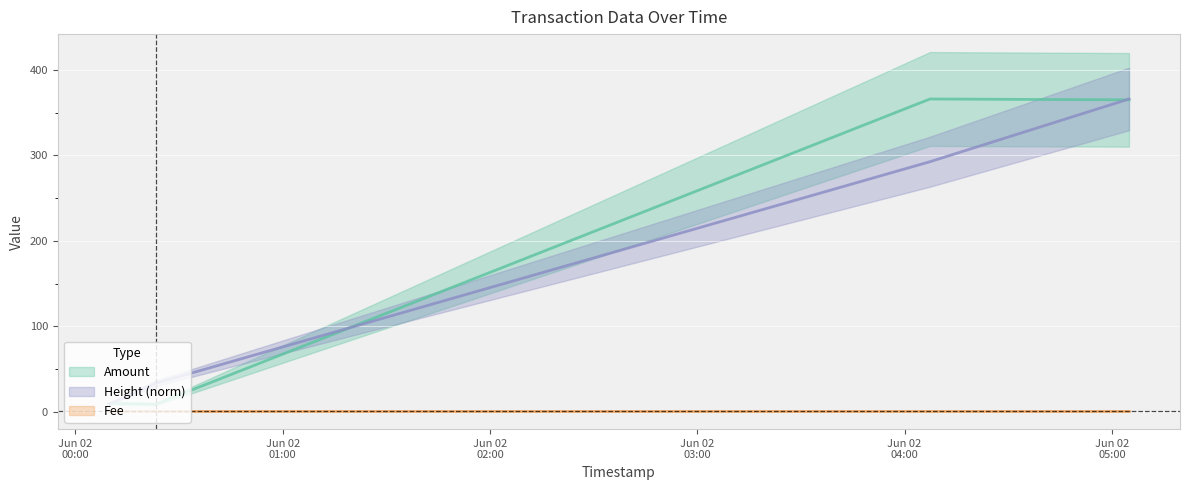

What is the difference between the maximum and minimum values in the Height_norm series?

357.0